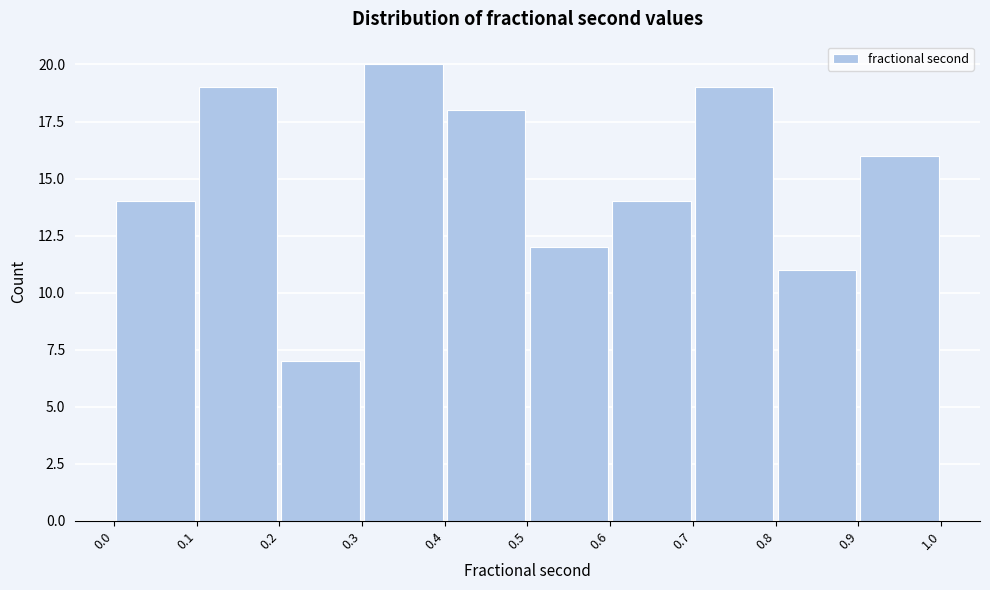

Reading left to right, list every bar in this chart as the range it spans on the x-axis followed by its height. The values are not printed on the chart, so give them approximately, as read against the axis.

0.0 to 0.1: 14
0.1 to 0.2: 19
0.2 to 0.3: 7
0.3 to 0.4: 20
0.4 to 0.5: 18
0.5 to 0.6: 12
0.6 to 0.7: 14
0.7 to 0.8: 19
0.8 to 0.9: 11
0.9 to 1.0: 16